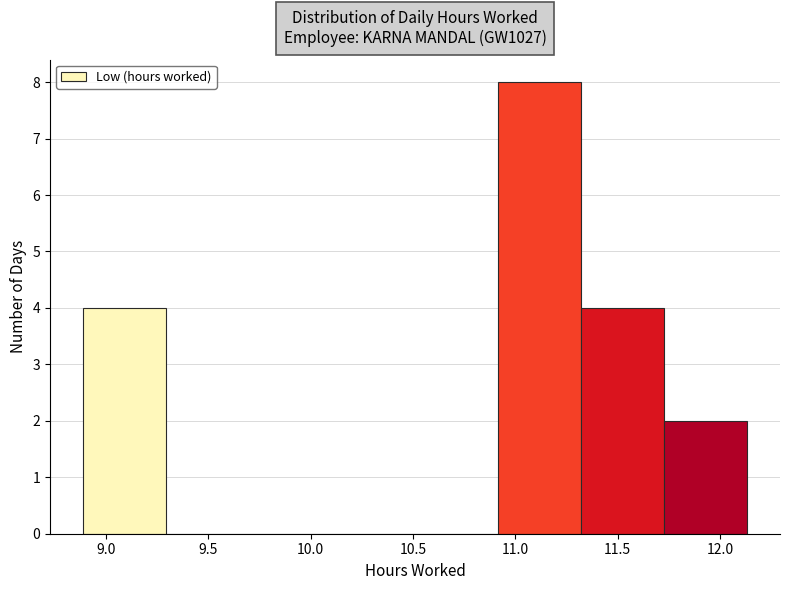

What is the height of the bar covering 8.890 to 9.295 on the x-axis? Neither the bar edges nor the heights are printed on the chart, so give them approximately, as read against the axes.

4